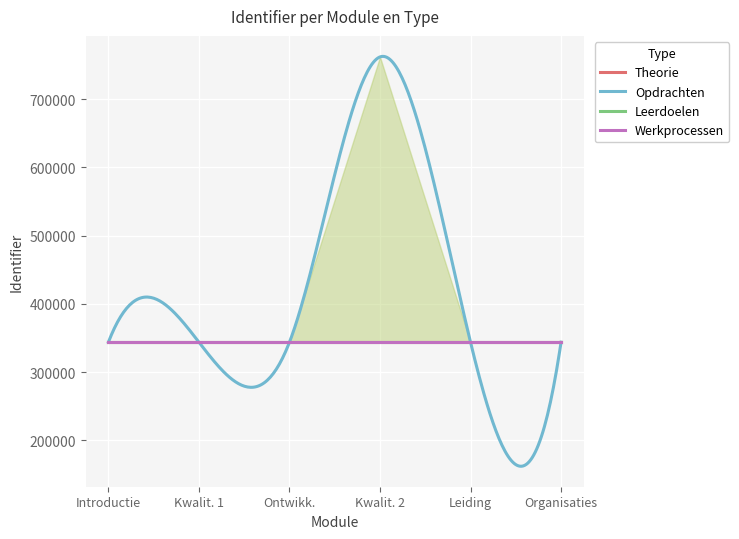

At which label does Werkprocessen reach its peak?

Organisaties